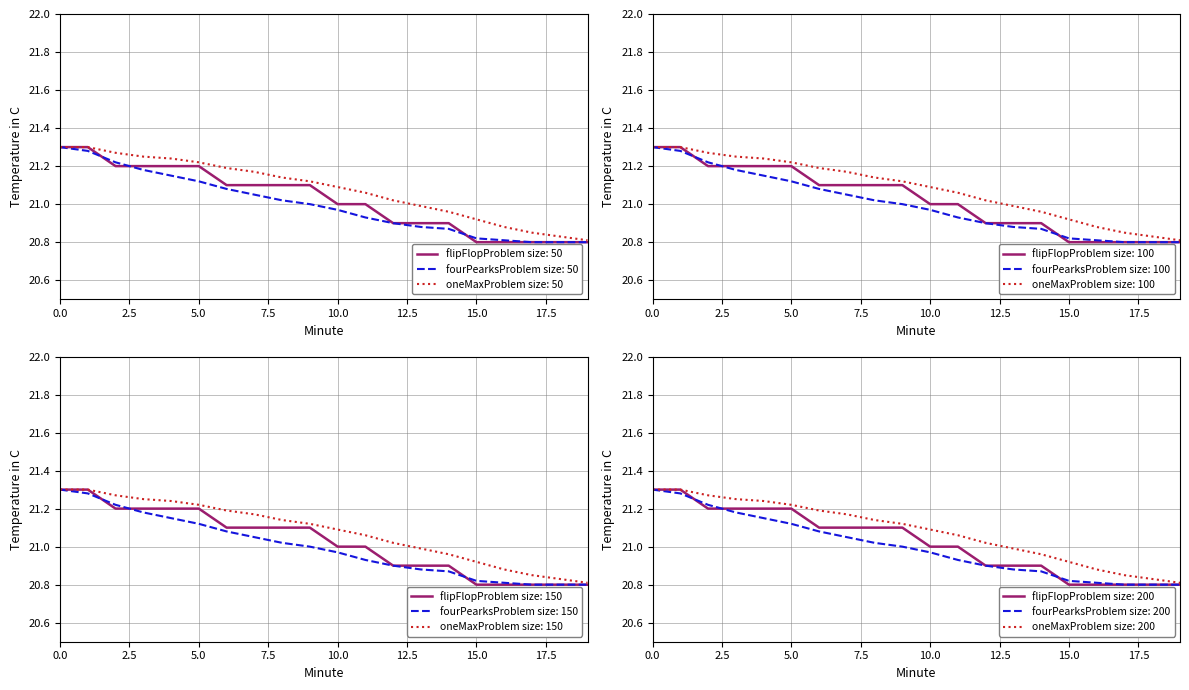

True or false: flipFlopProblem size: 50 has a value of 21.0 at 10.0.

True